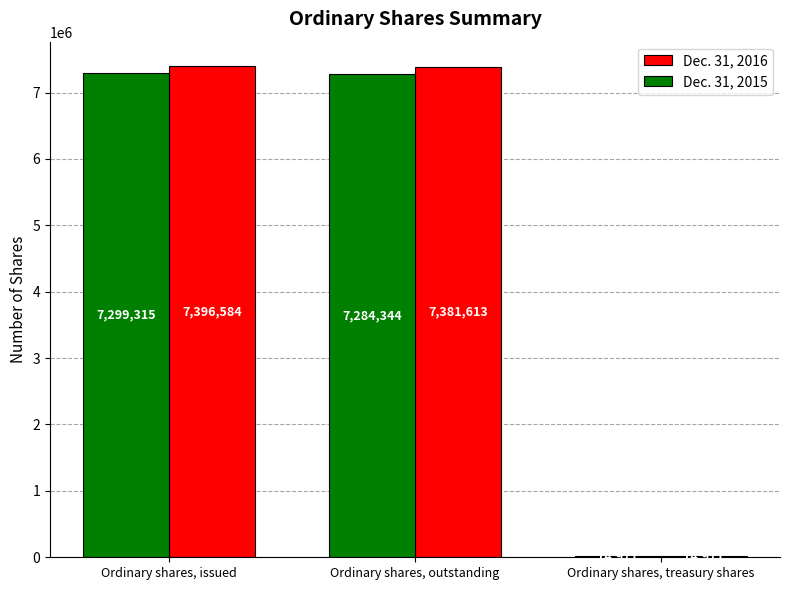

Which series has the largest total across all categories?

Dec. 31, 2016